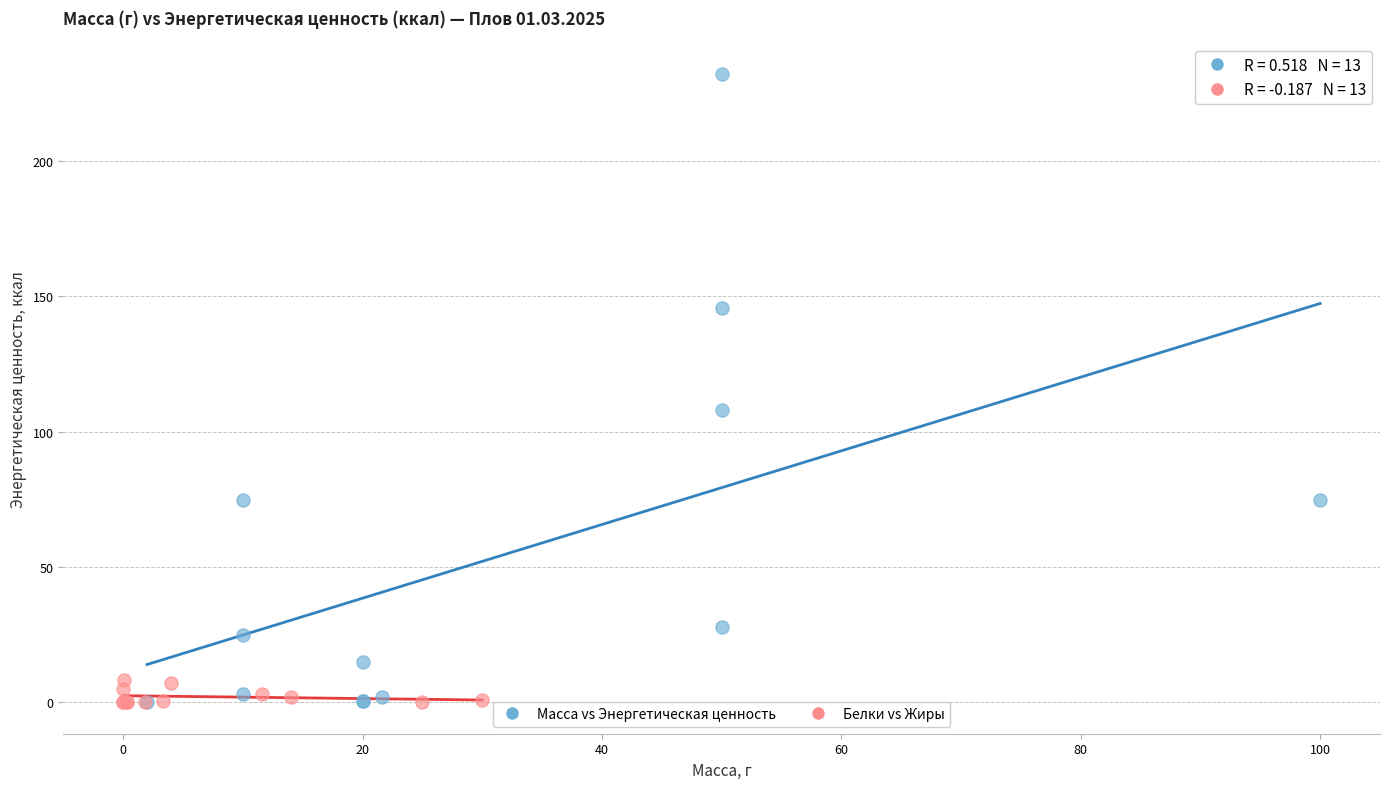

Which series has the widest spread of Y values?

Масса vs Энергетическая ценность